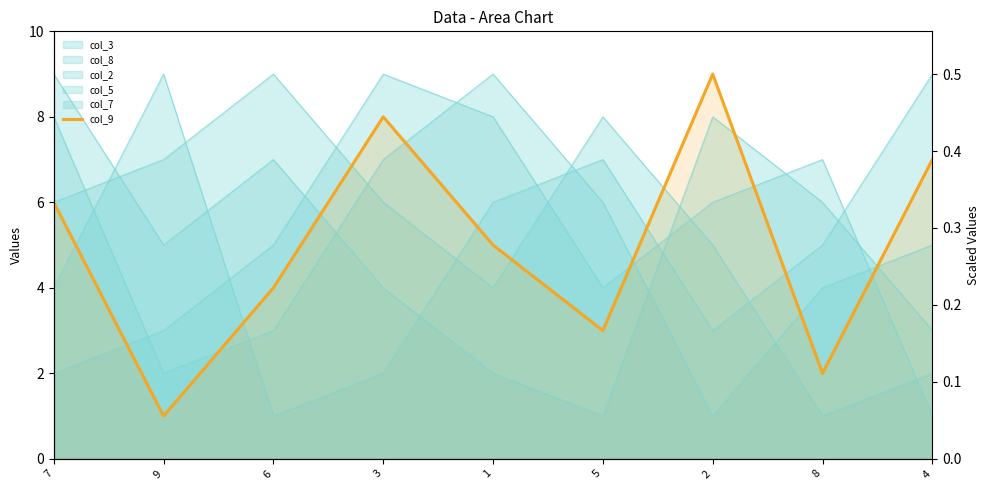

True or false: the data has more than 1 interior local peaks.

True